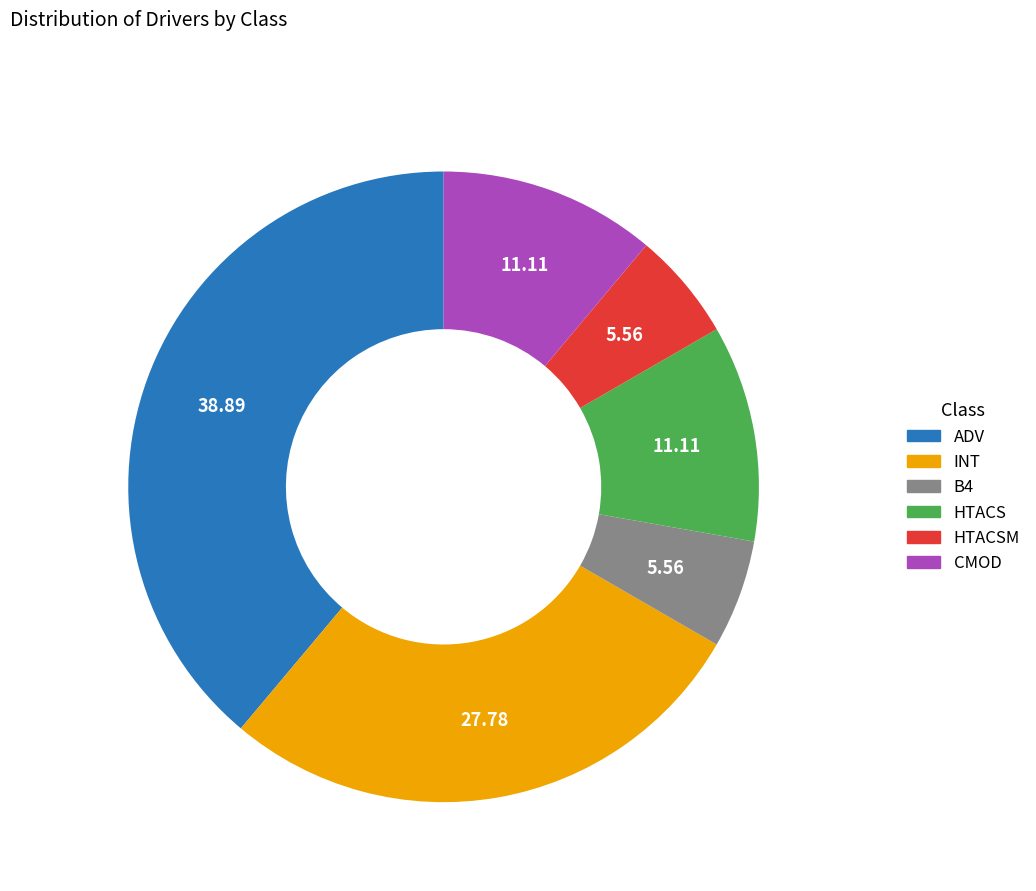

How many segments does this pie chart have?

6